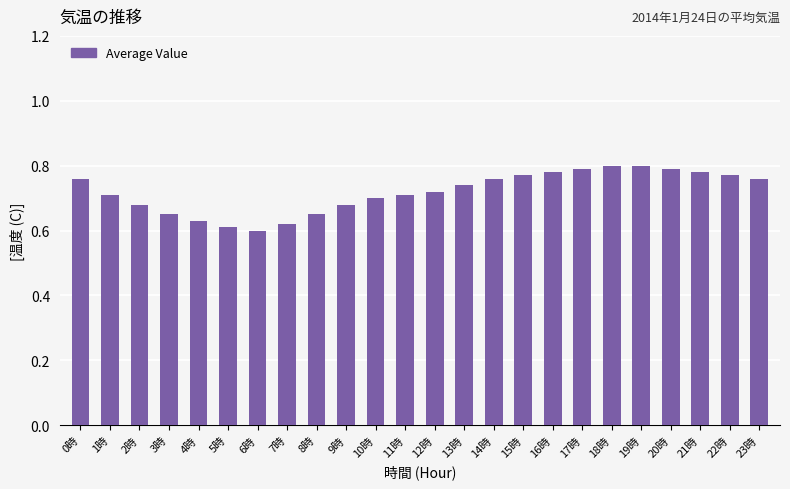

Which has a higher value, 5時 or 3時?

3時